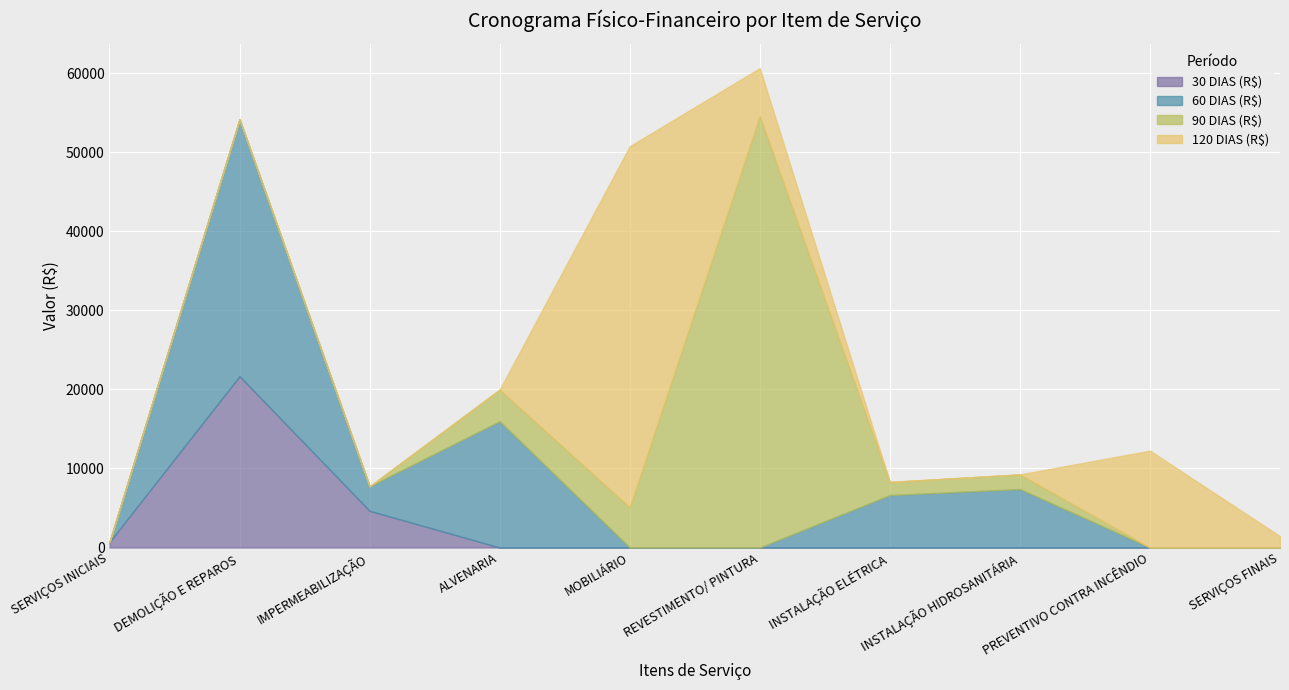

Is it true that 120 DIAS (R$) equals 0.0 at DEMOLIÇÃO E REPAROS?

True